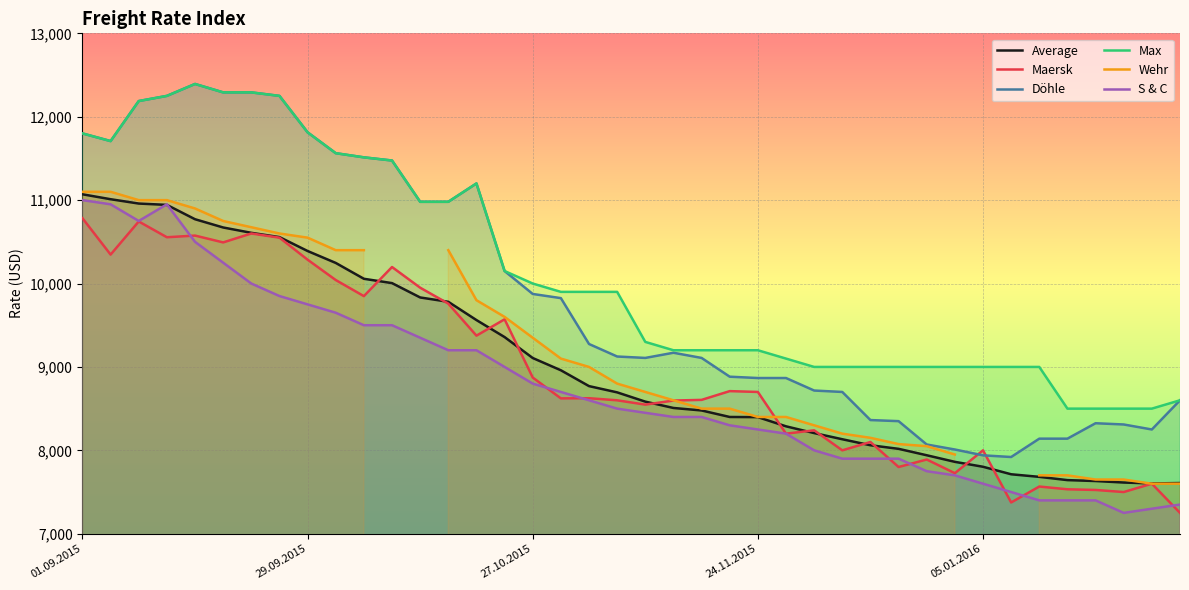

What is the difference between the second highest and second lowest values in the Max series?

3792